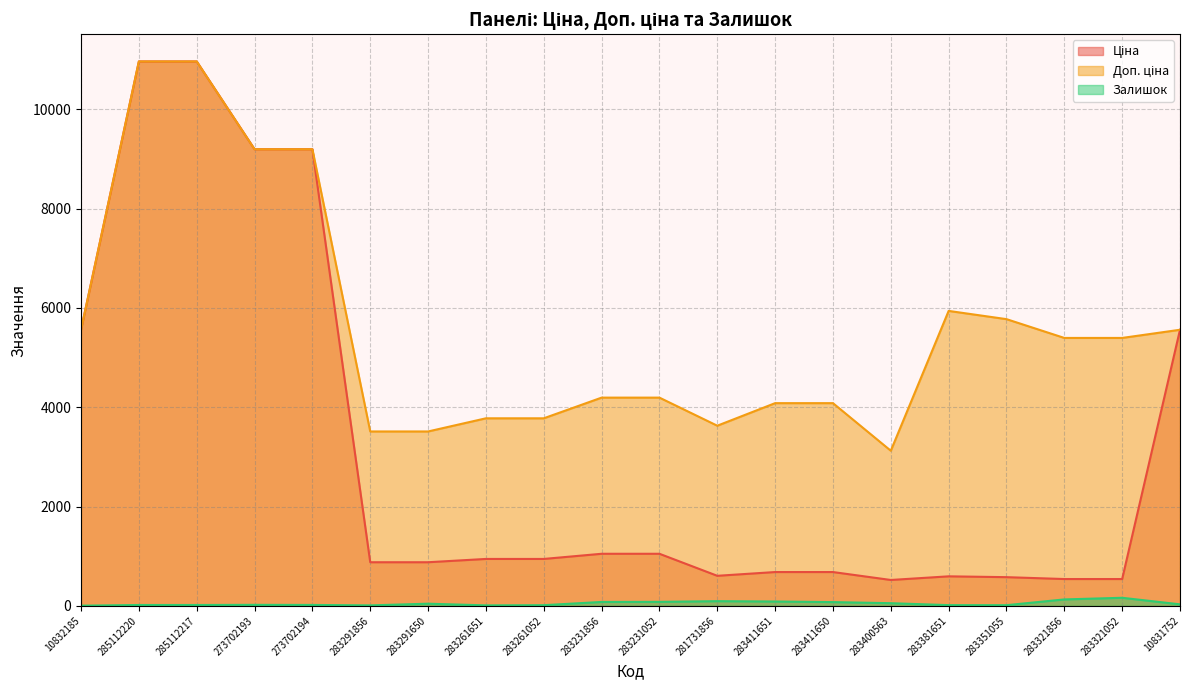

At which category is the sum across all series the highest?

285112220